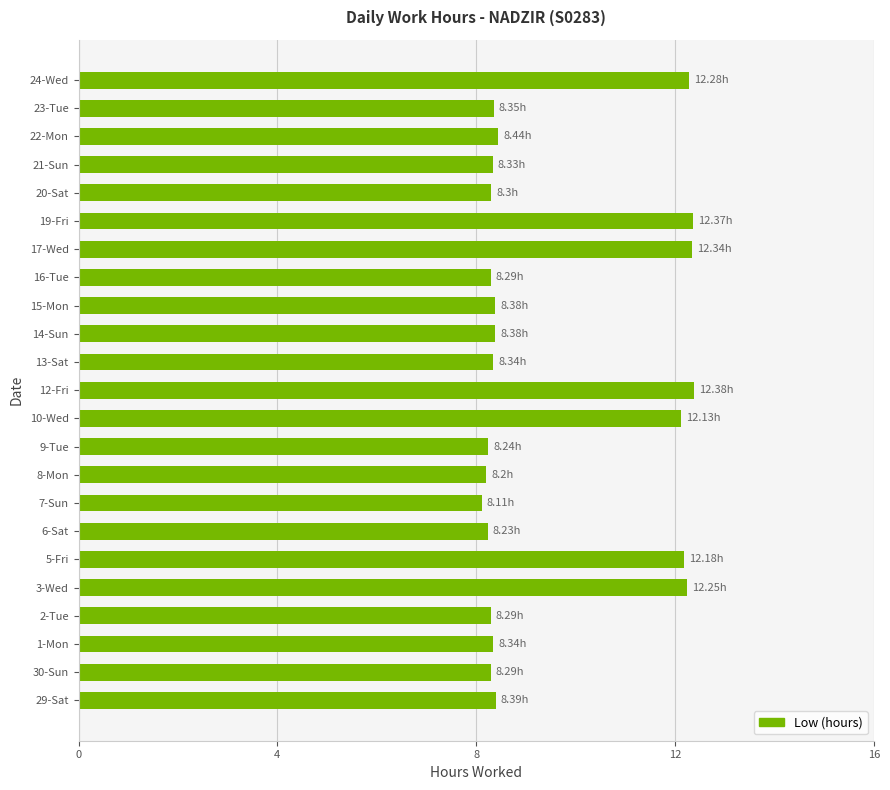

Approximately how many times larger is the value at 16-Tue compared to 30-Sun?

1.0